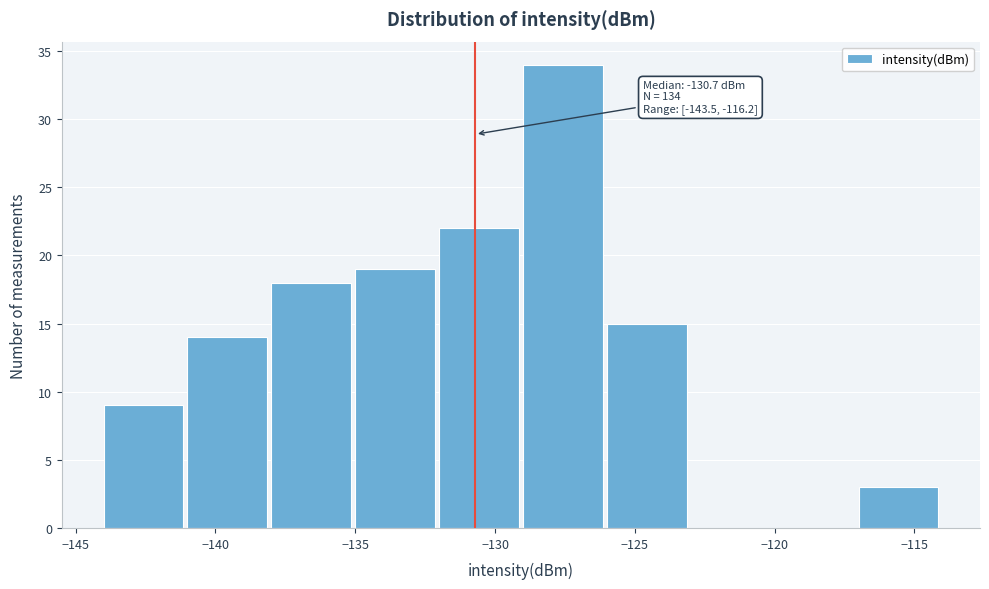

Over which range of the x-axis is the bar tallest?

-129 to -126